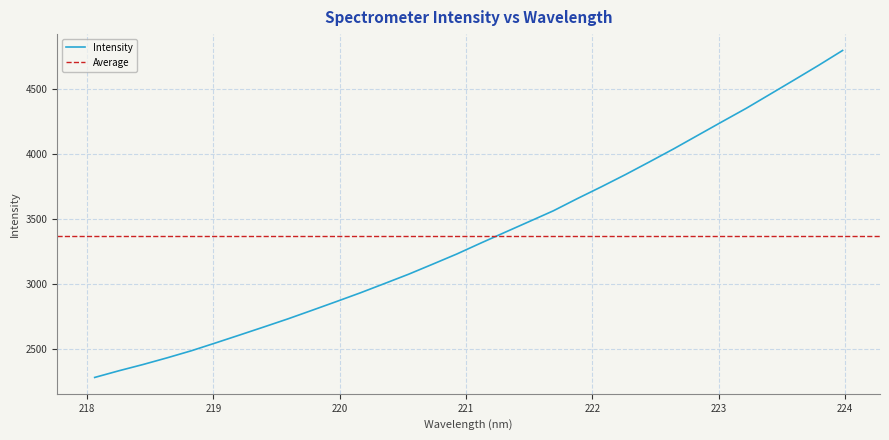

What is the maximum value shown in the chart?

4793.9